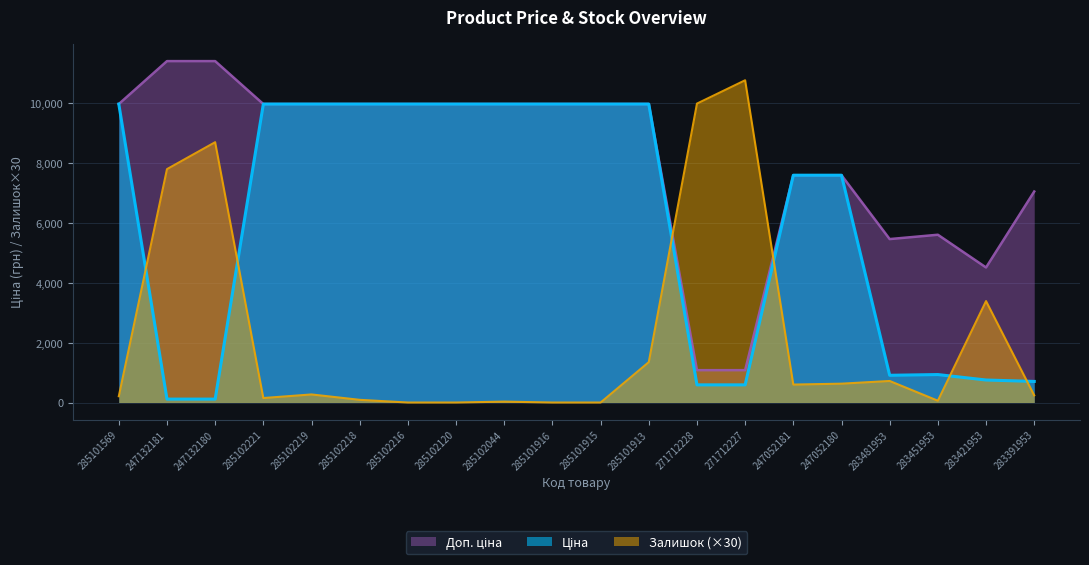

How many lines are shown in the chart?

3